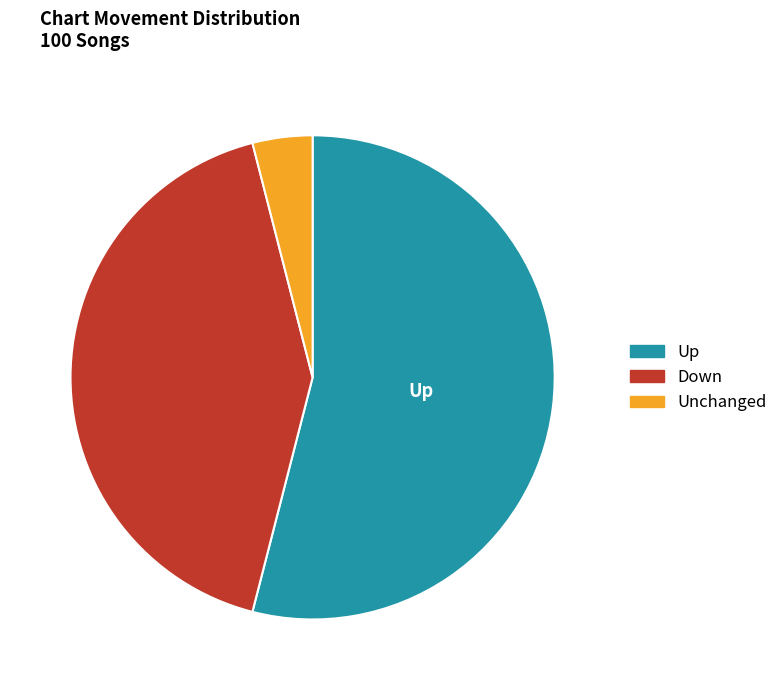

How many segments does this pie chart have?

3